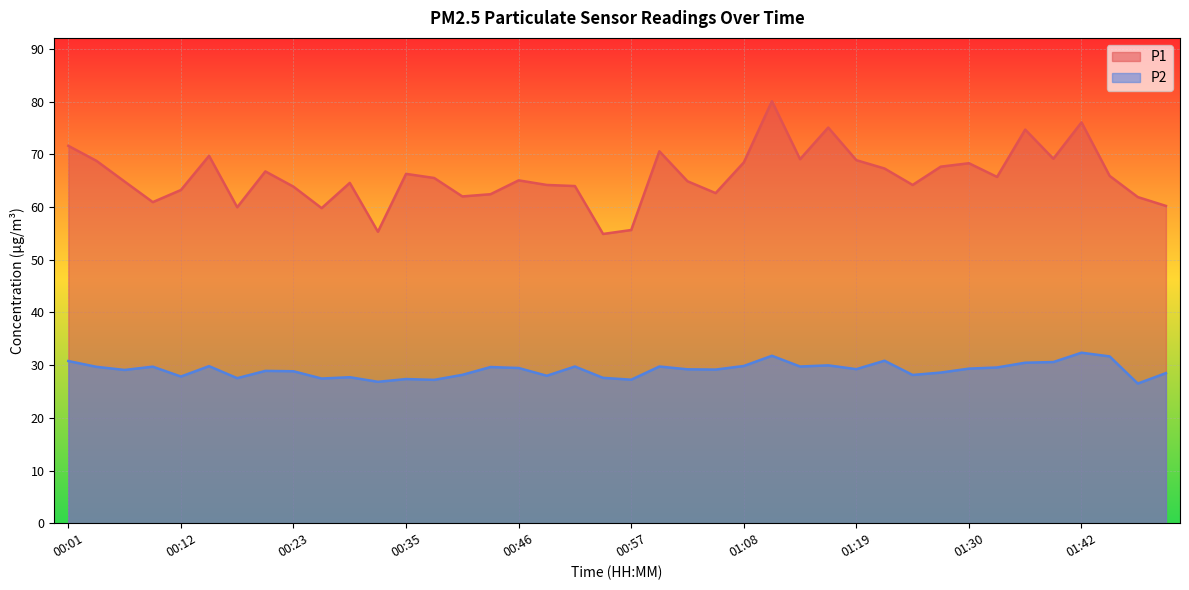

List the series in order of their overall mean, lowest first.

P2, P1